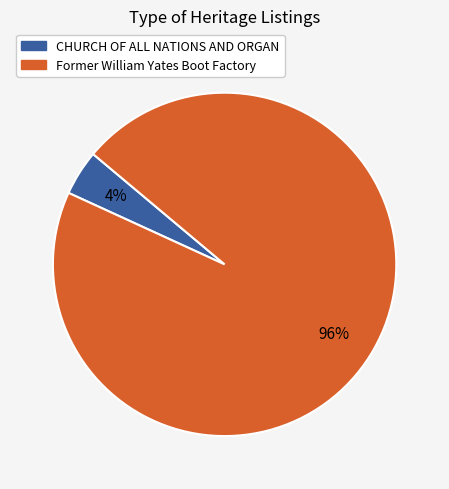

Does Former William Yates Boot Factory account for over 50% of the chart?

Yes